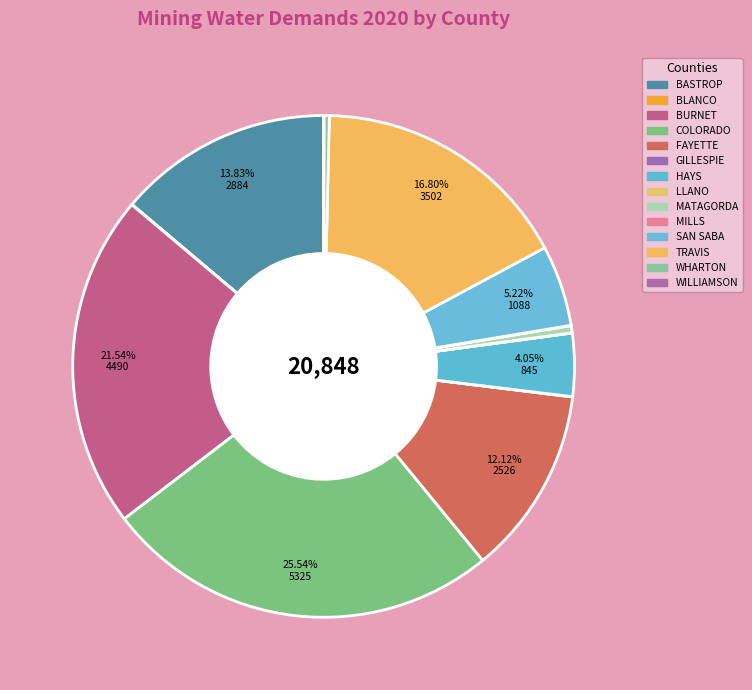

Count the number of slices in the pie.

14